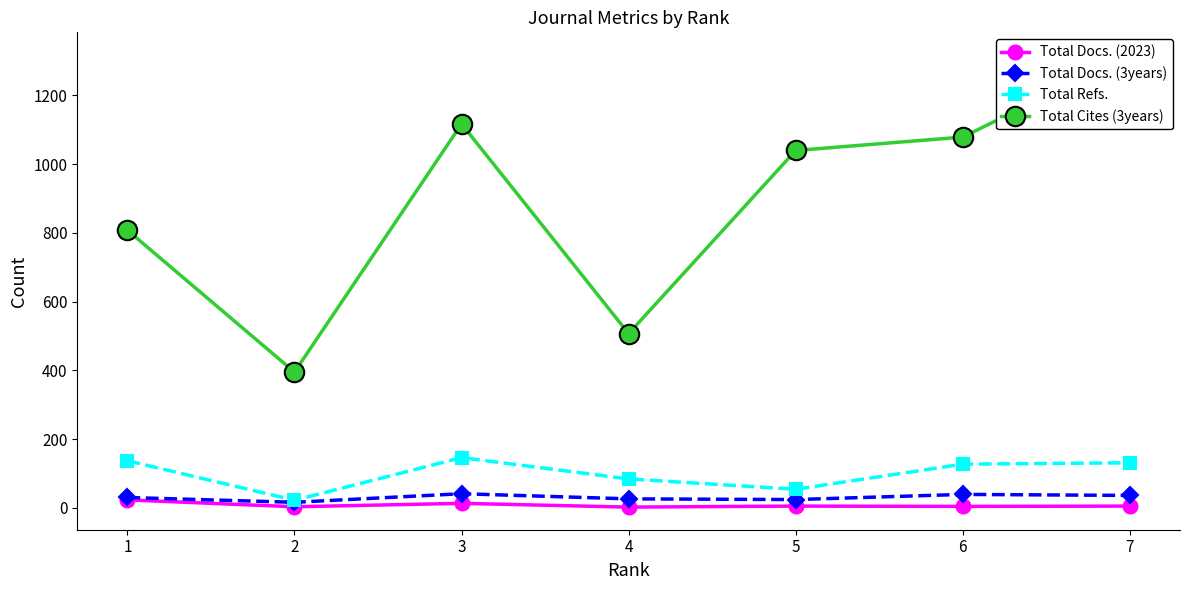

The Total Docs. (2023) series shows 9 at 3. True or false?

False